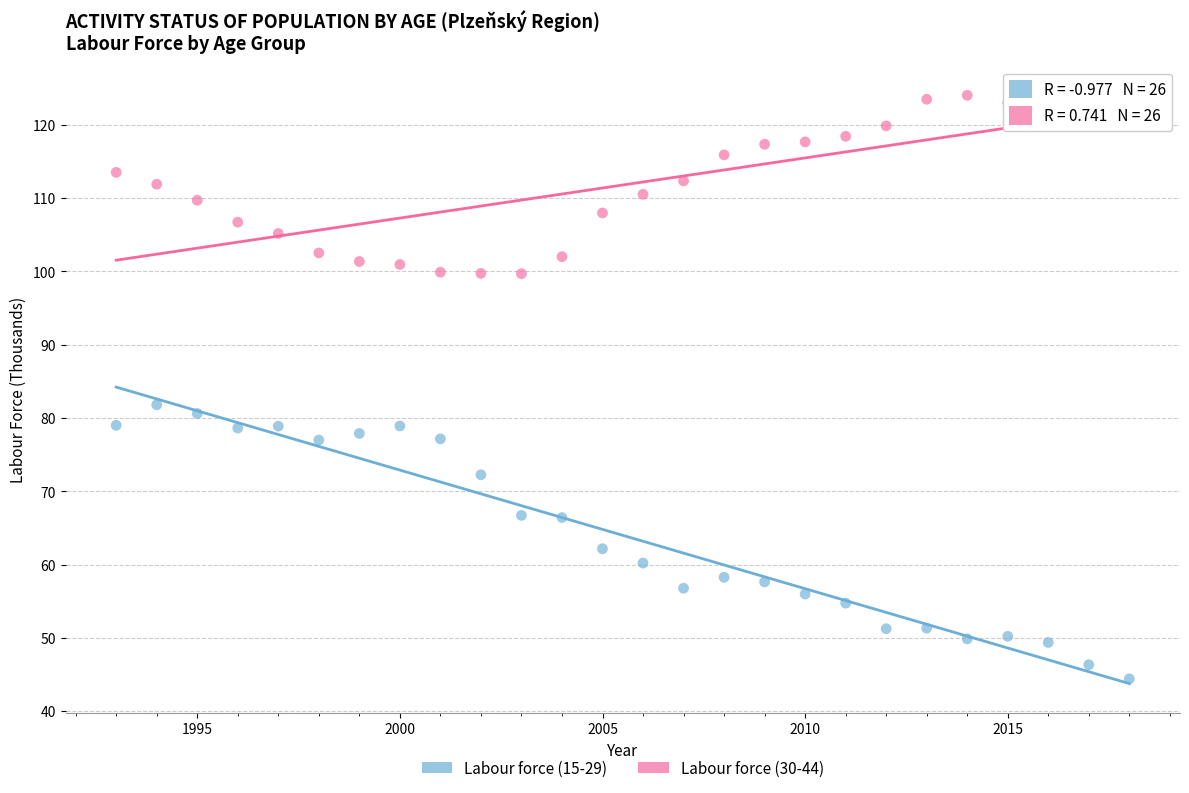

What are all the series names shown in the legend?

Labour force (15-29), Labour force (30-44)